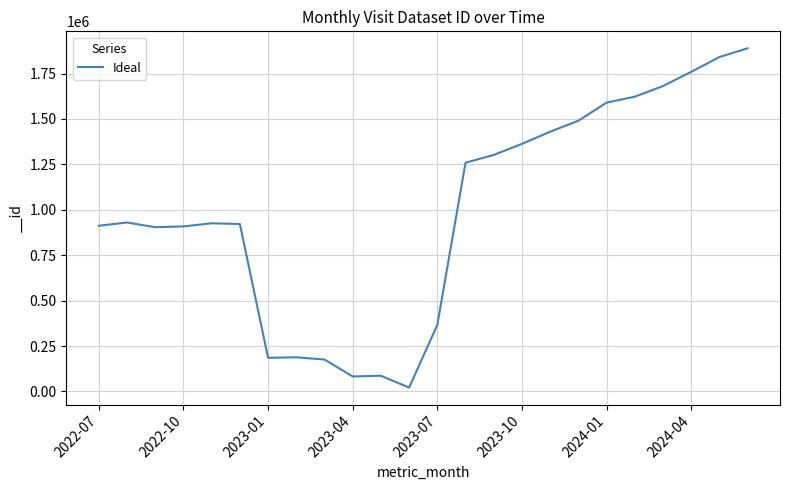

How many lines are shown in the chart?

1